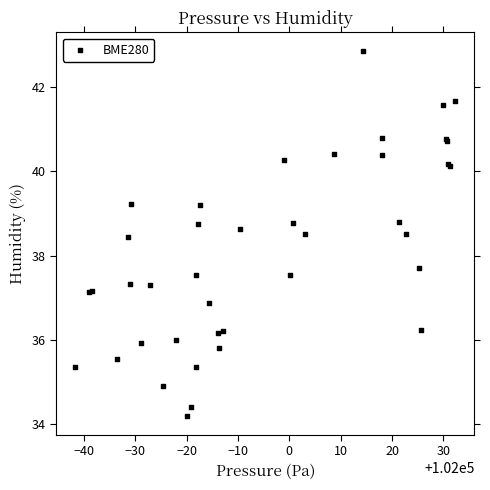

What Y value in the scatter plot is closest to 38?

37.7